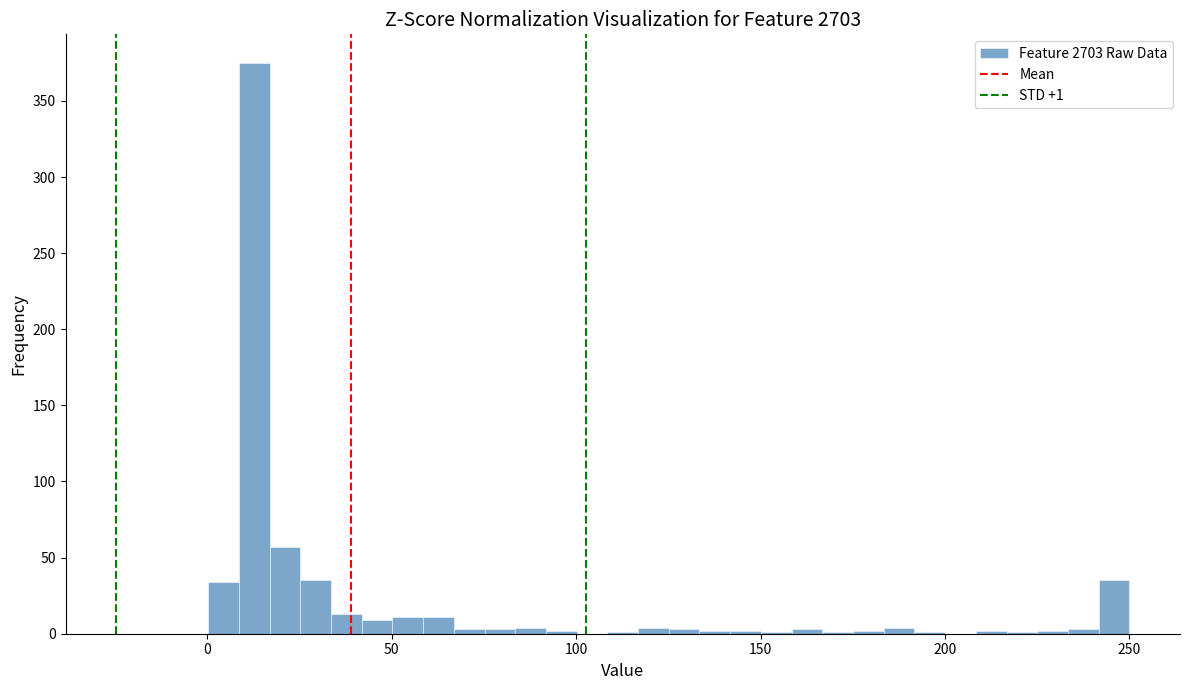

Read against the x-axis, roughly where is the centre of the tallest bar?

15